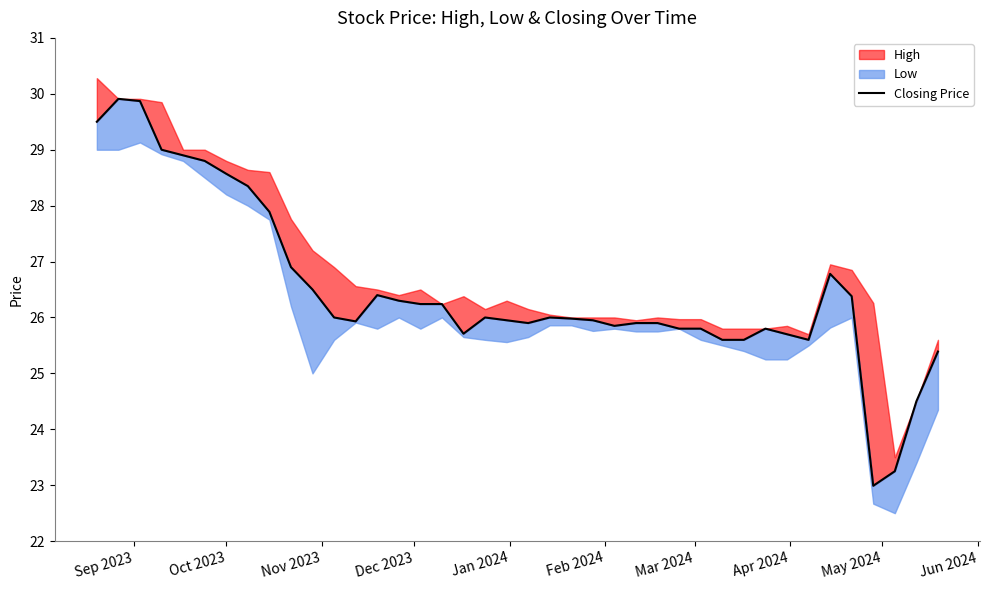

What is the difference between the maximum and minimum values?

6.9